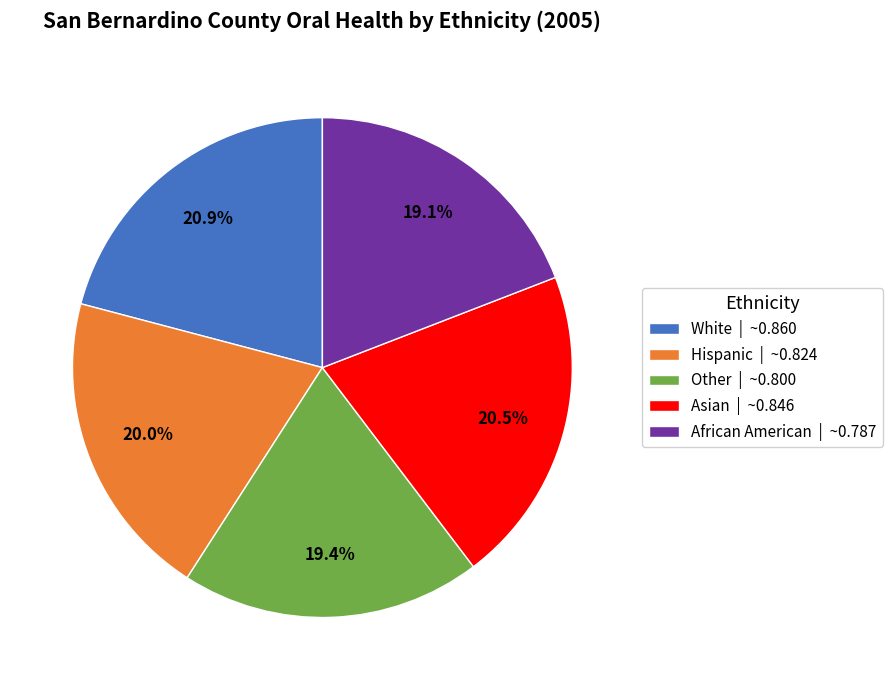

To the nearest percent, what is the difference between the largest and smallest slice percentages?

2%